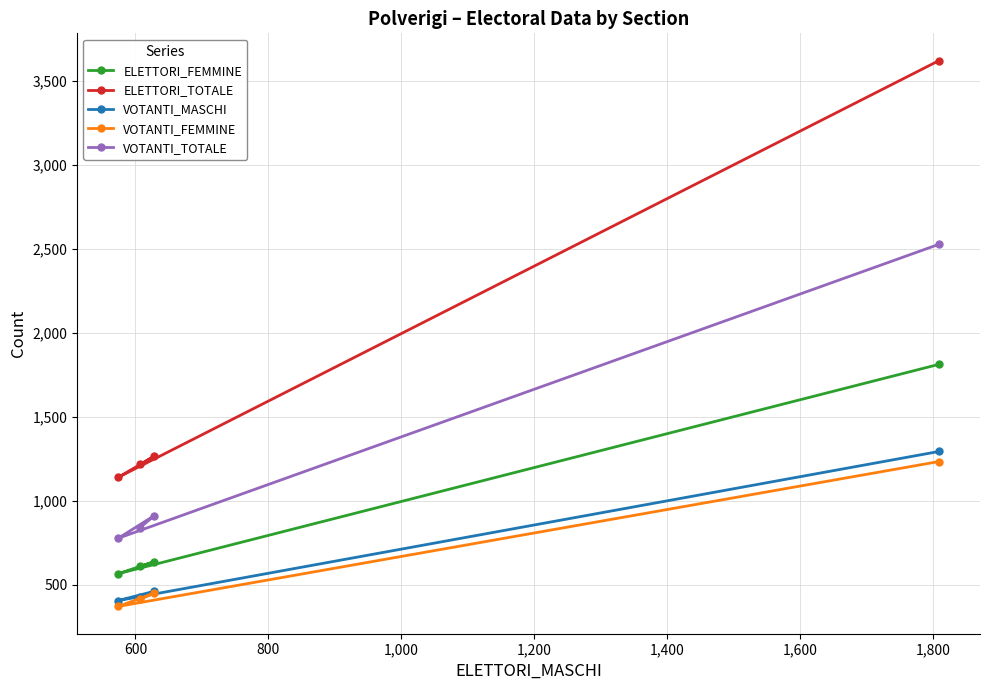

Which series has the largest range (max minus min)?

ELETTORI_TOTALE